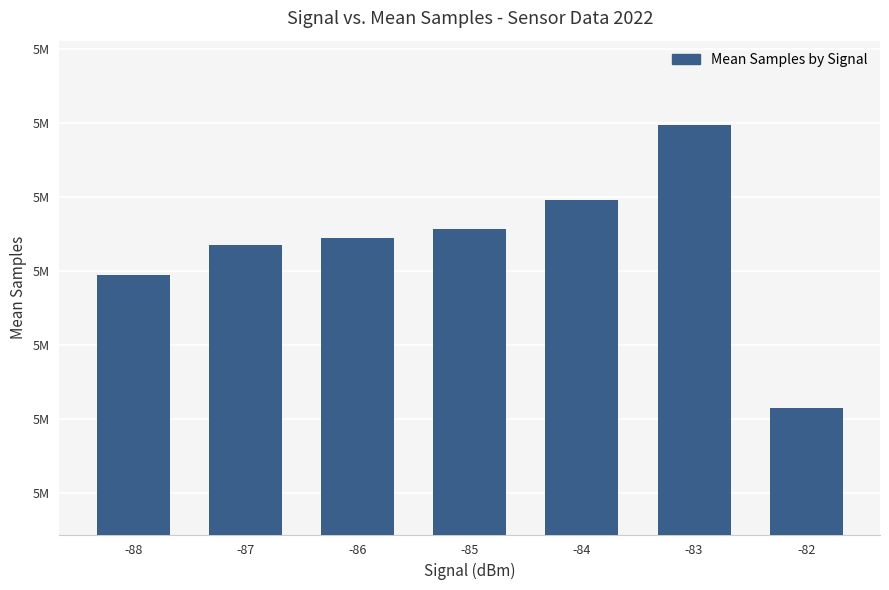

The chart shows a value of 8746313.4 at -87. True or false?

False